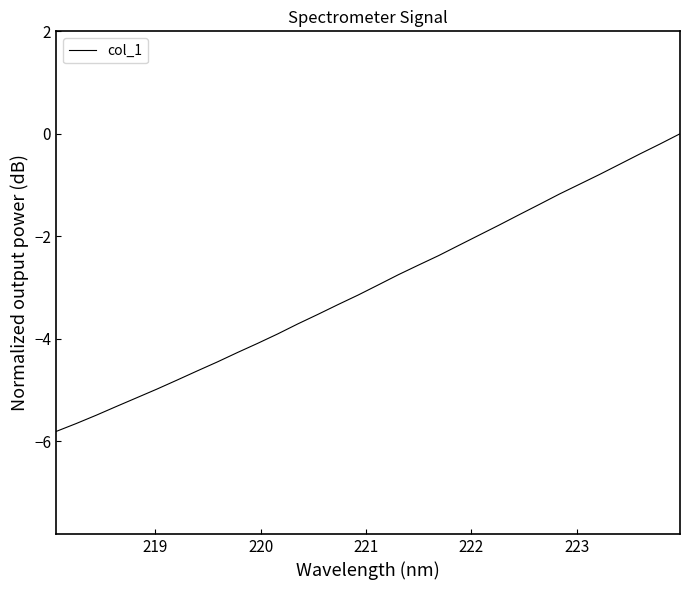

What is the difference between the maximum and minimum values?

5.8